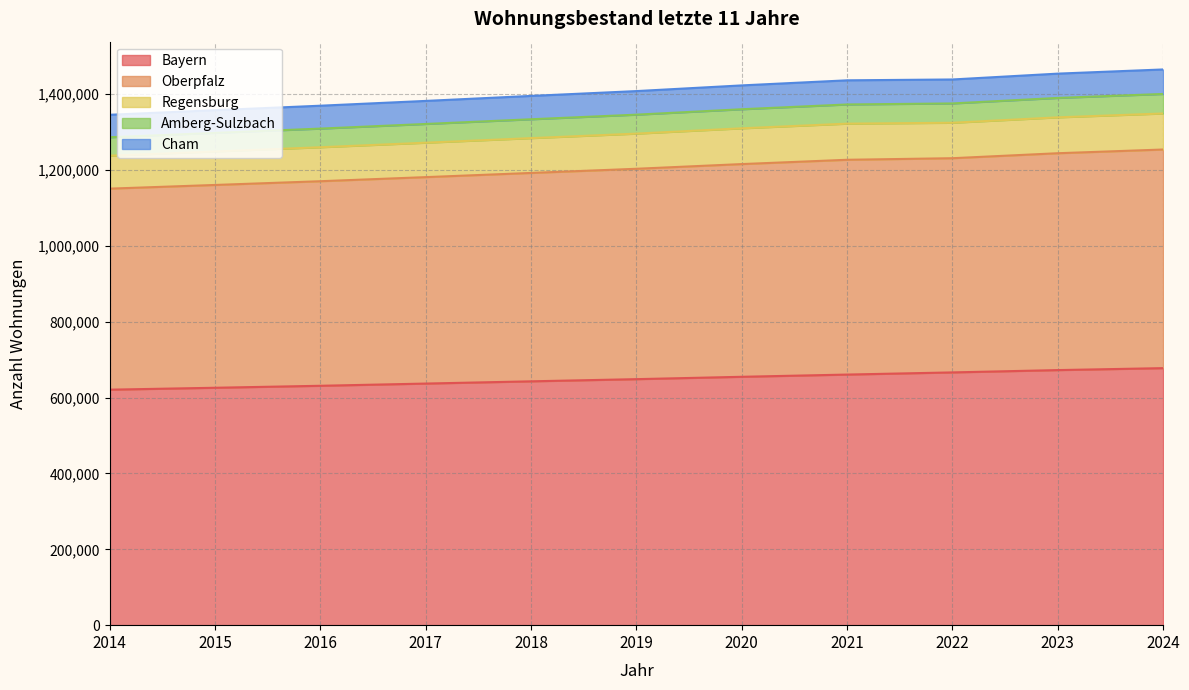

What is the maximum value for Bayern?

677813.9